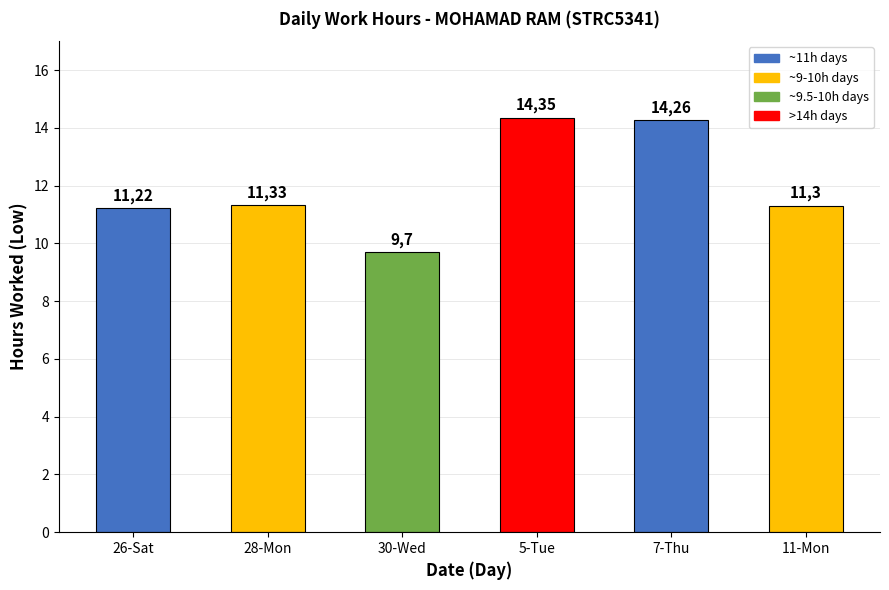

Rank the categories by value from highest to lowest.

5-Tue, 7-Thu, 28-Mon, 11-Mon, 26-Sat, 30-Wed